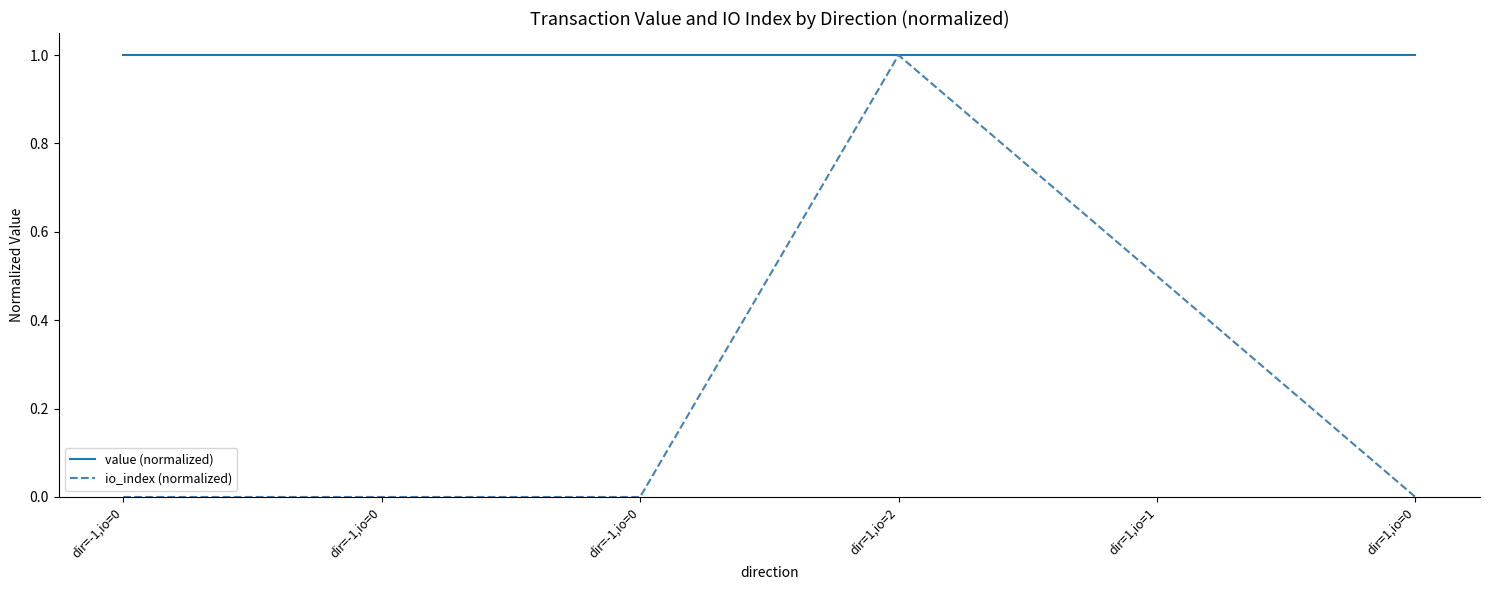

List the series in order of their peak value, lowest first.

value (normalized), io_index (normalized)